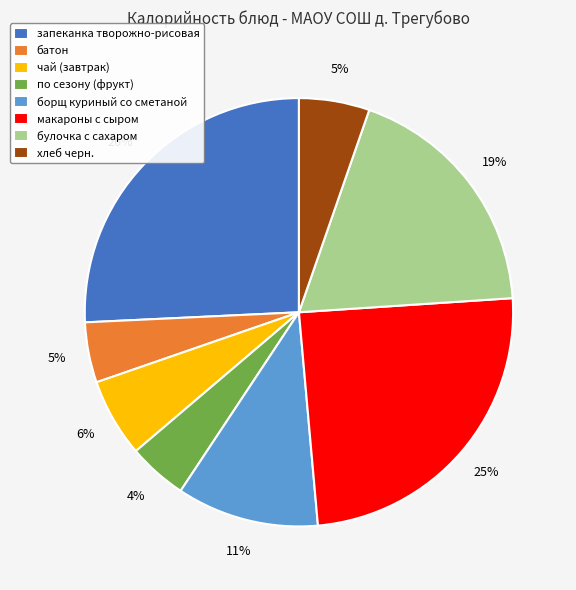

What is the ratio of the value at по сезону (фрукт) to the value at булочка с сахаром?

0.2